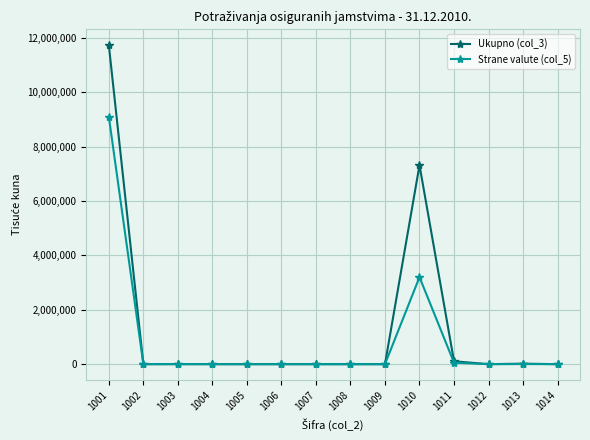

Which category has the highest value across all series?

1001